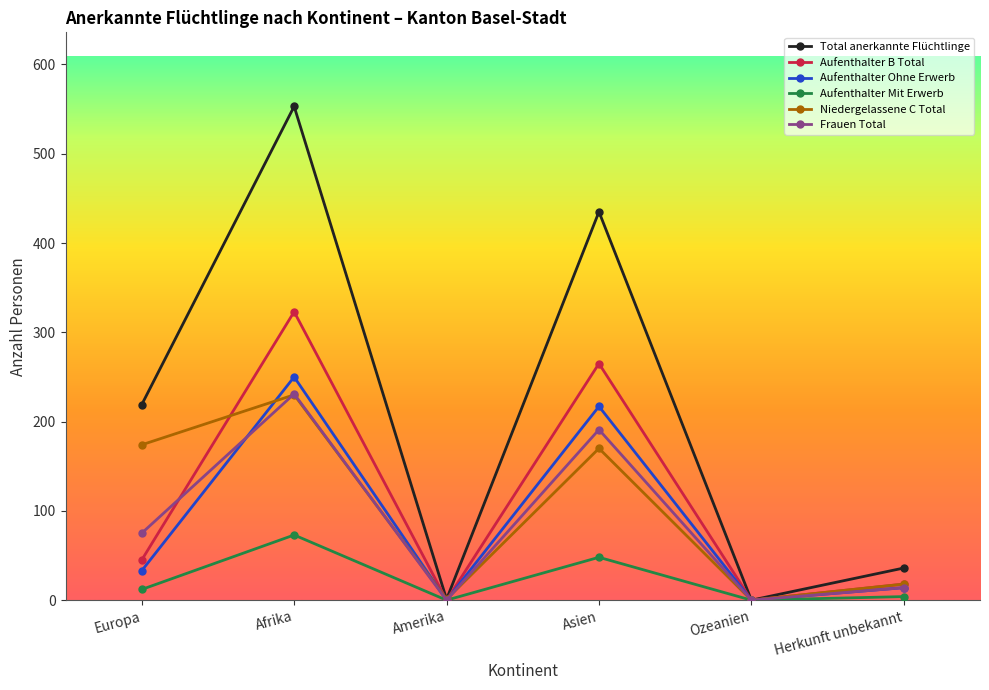

How many categories are shown in the chart?

6